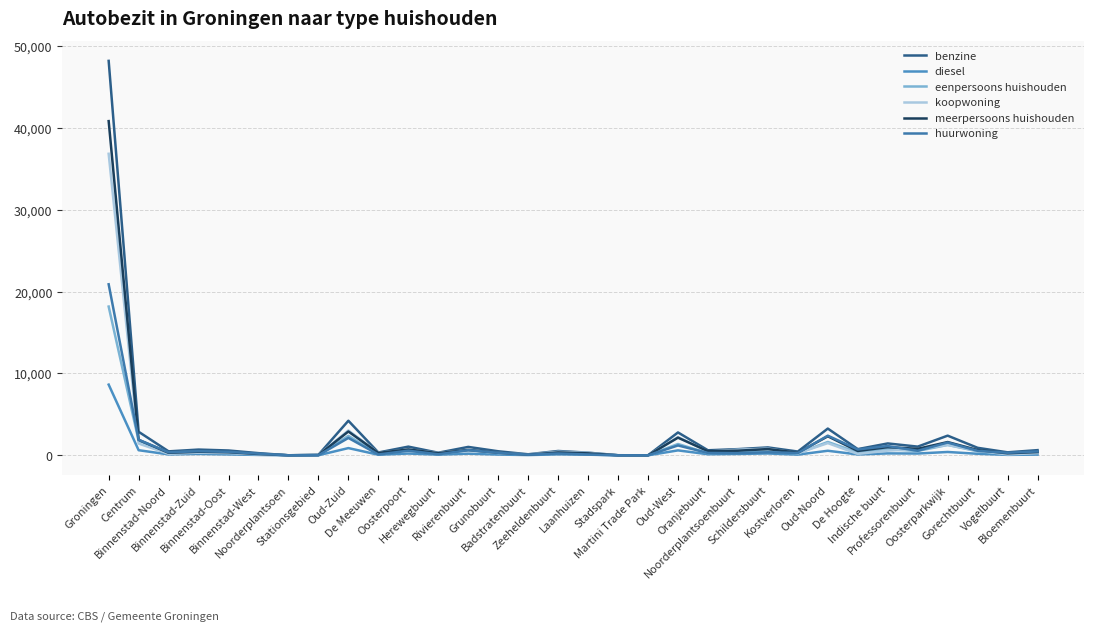

Which category has the lowest value in the koopwoning series?

Noorderplantsoen